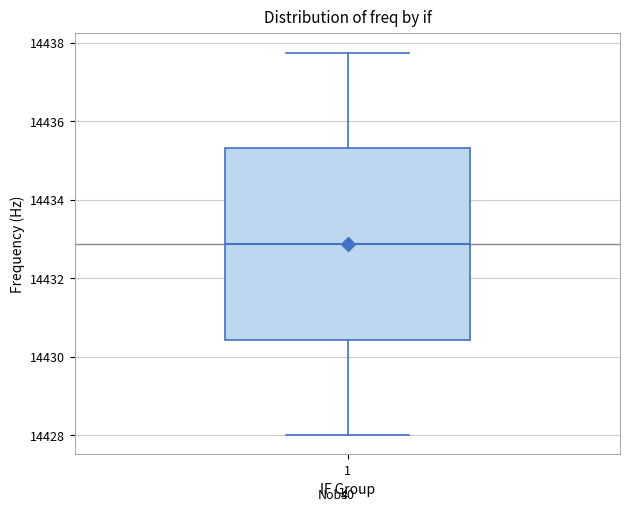

Where is the lower edge of the box at x = 1 on the y-axis? The values are not printed on the chart, so give them approximately, as read against the axis.

14430.4